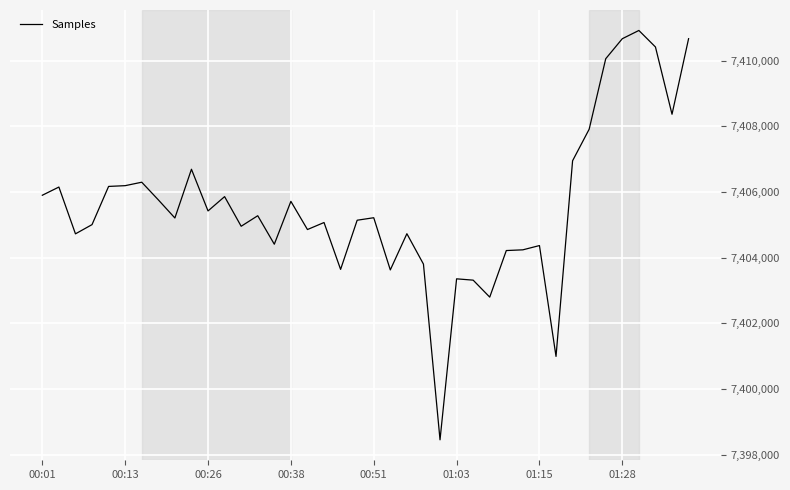

True or false: the data has more than 2 interior local peaks.

True